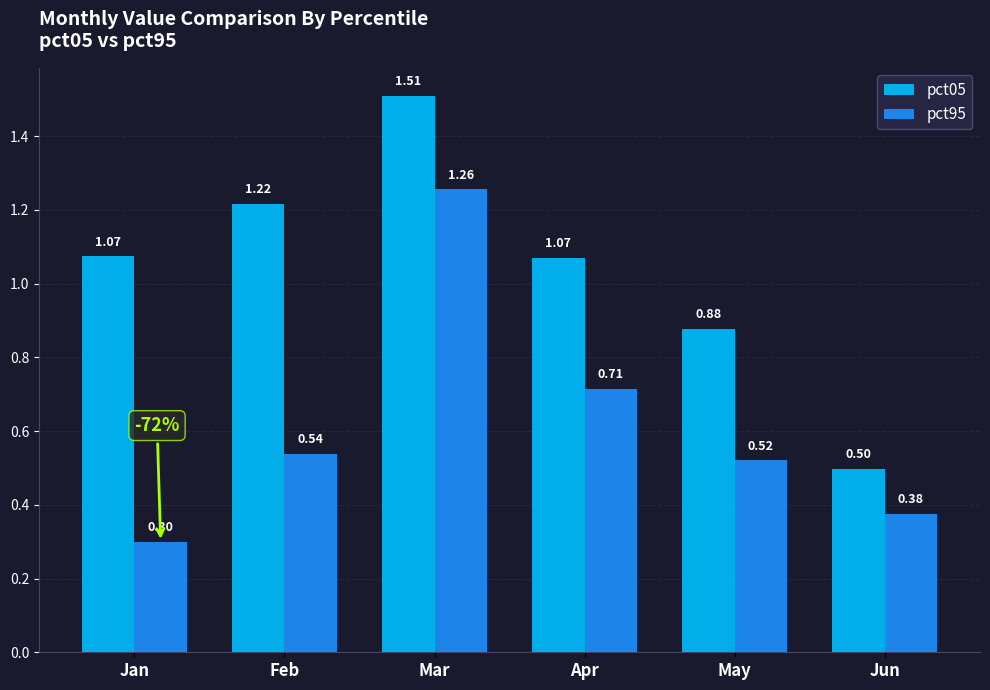

What is the sum of the pct95 values at Feb and Jan?

0.8